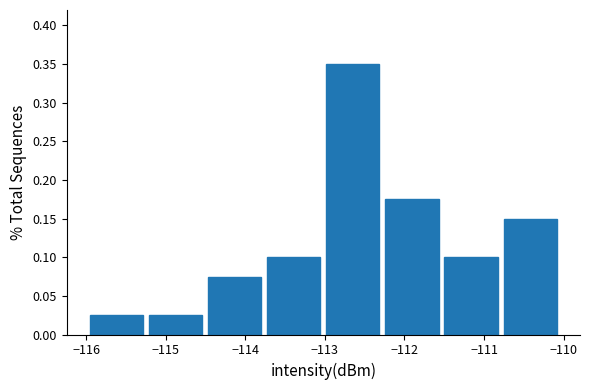

Reading left to right, list every bar in this chart as the range it spans on the x-axis followed by its height. Neither the bar edges nor the heights are printed on the chart, so give them approximately, as read against the axes.

-116.0 to -115.2: 0.025
-115.2 to -114.5: 0.025
-114.5 to -113.8: 0.075
-113.8 to -113.0: 0.100
-113.0 to -112.3: 0.350
-112.3 to -111.5: 0.175
-111.5 to -110.8: 0.100
-110.8 to -110.0: 0.150